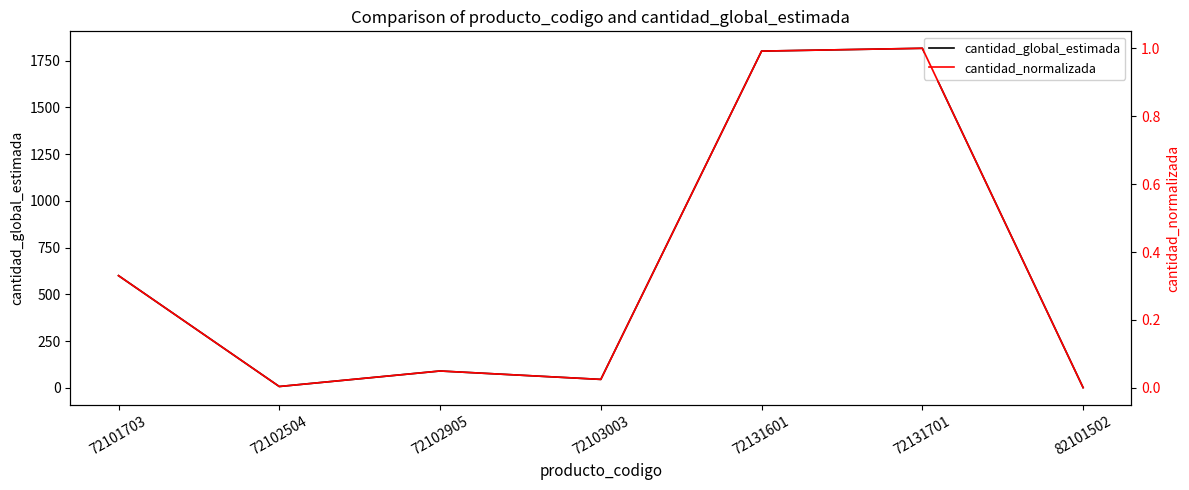

What is the difference between the cantidad_normalizada values at 72102504 and 72131701?

1.0